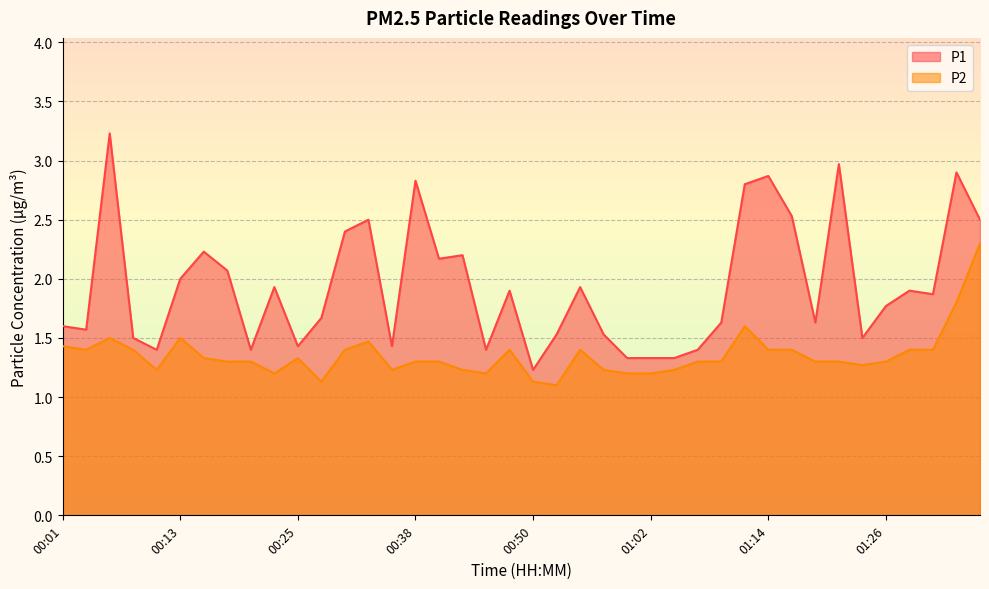

True or false: P1 has a value of 1.7 at 00:28.

True